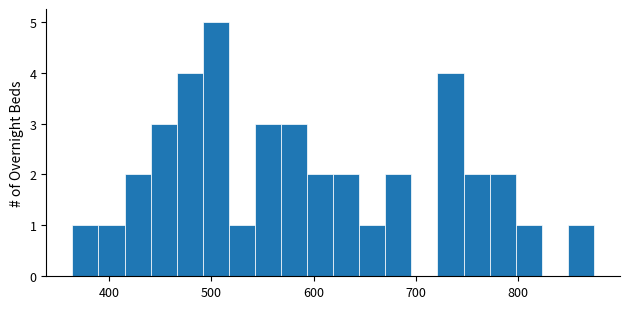

Around what value on the x-axis is the tallest bar? Give the approximate position of its centre, as read against the axis.

500